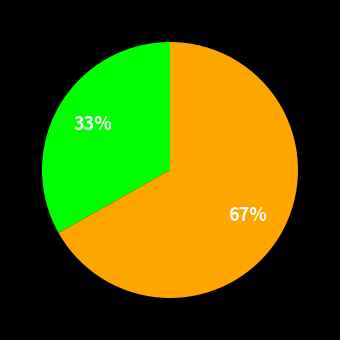

Is there a majority slice in this chart?

Yes